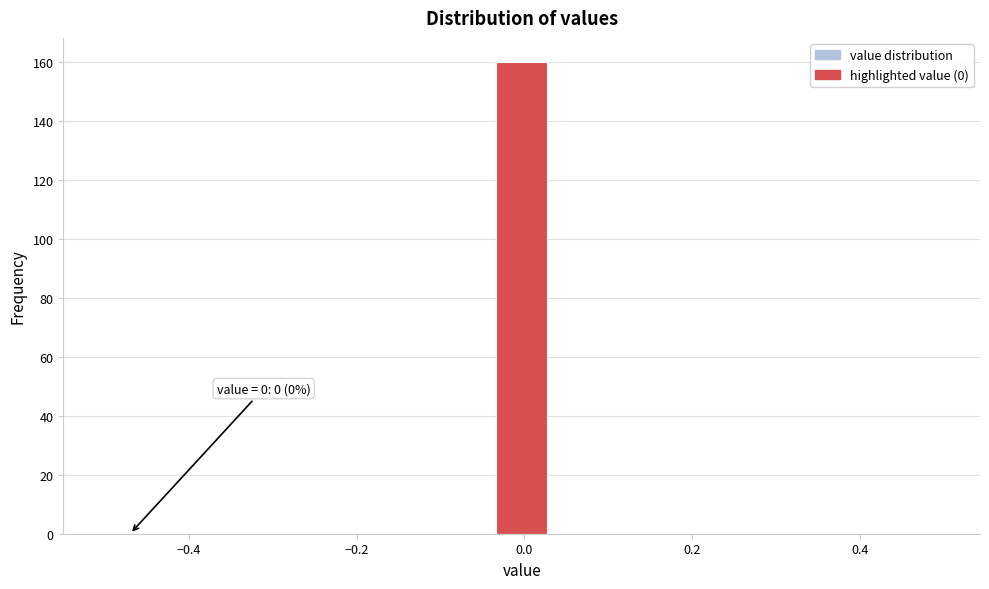

Read against the x-axis, roughly where is the centre of the tallest bar?

0.00